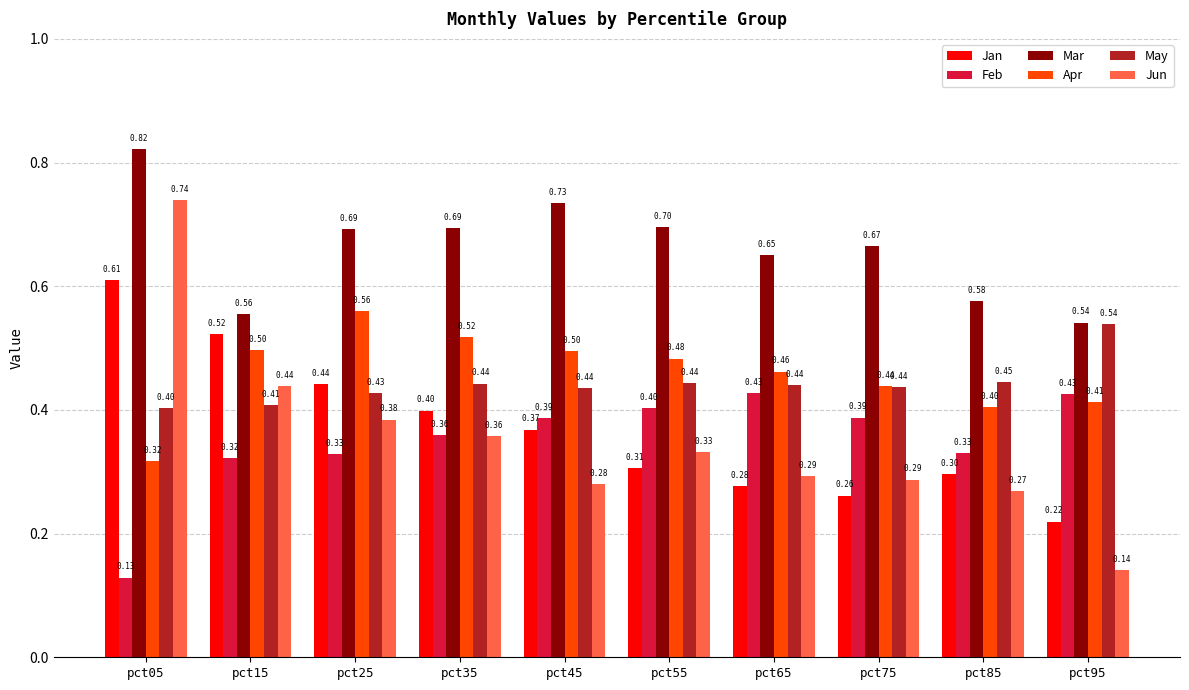

At which category is the sum across all series the highest?

pct05